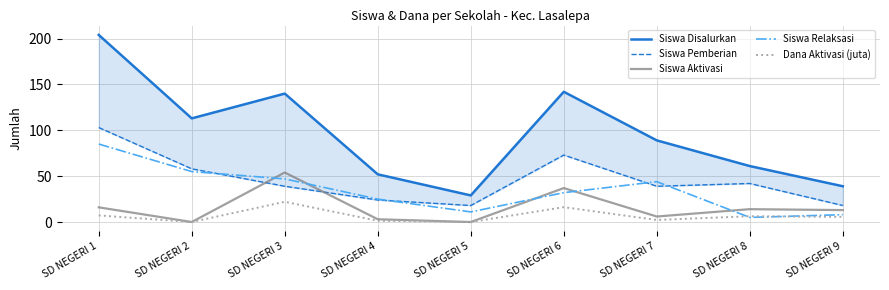

At SD NEGERI 4, list the series in order from smallest to largest.

Dana Aktivasi (juta), Siswa Aktivasi, Siswa Pemberian, Siswa Relaksasi, Siswa Disalurkan